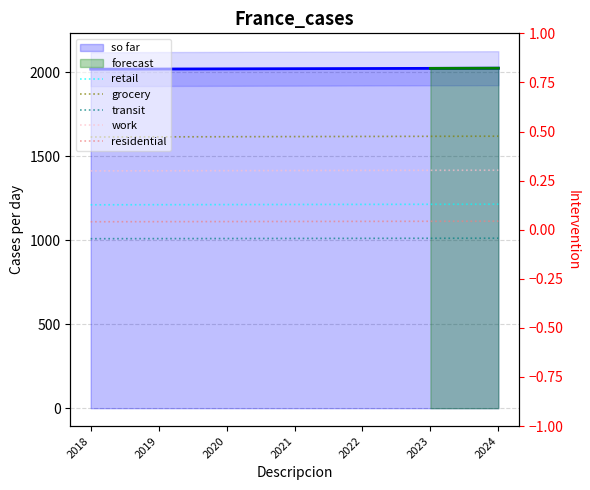

At which category does the chart reach its minimum across all series?

2018